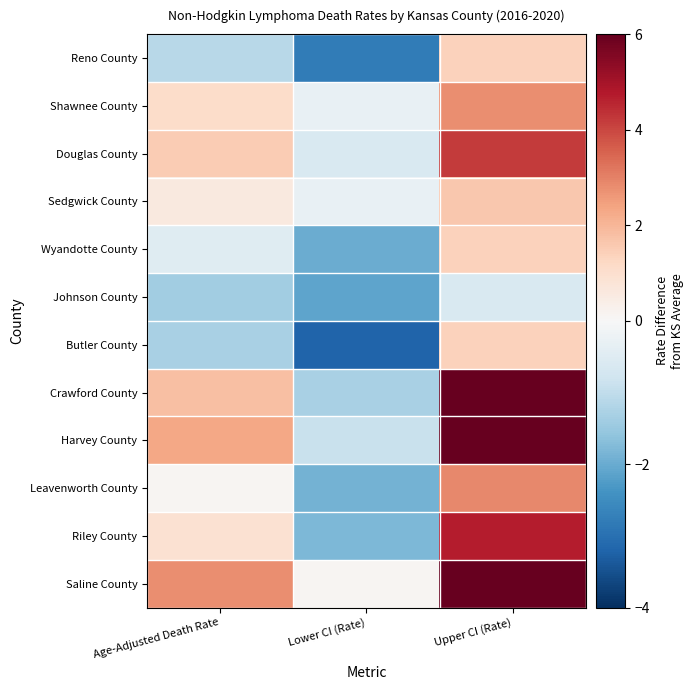

Between Age-Adjusted Death Rate and Lower CI (Rate), which is larger?

Age-Adjusted Death Rate